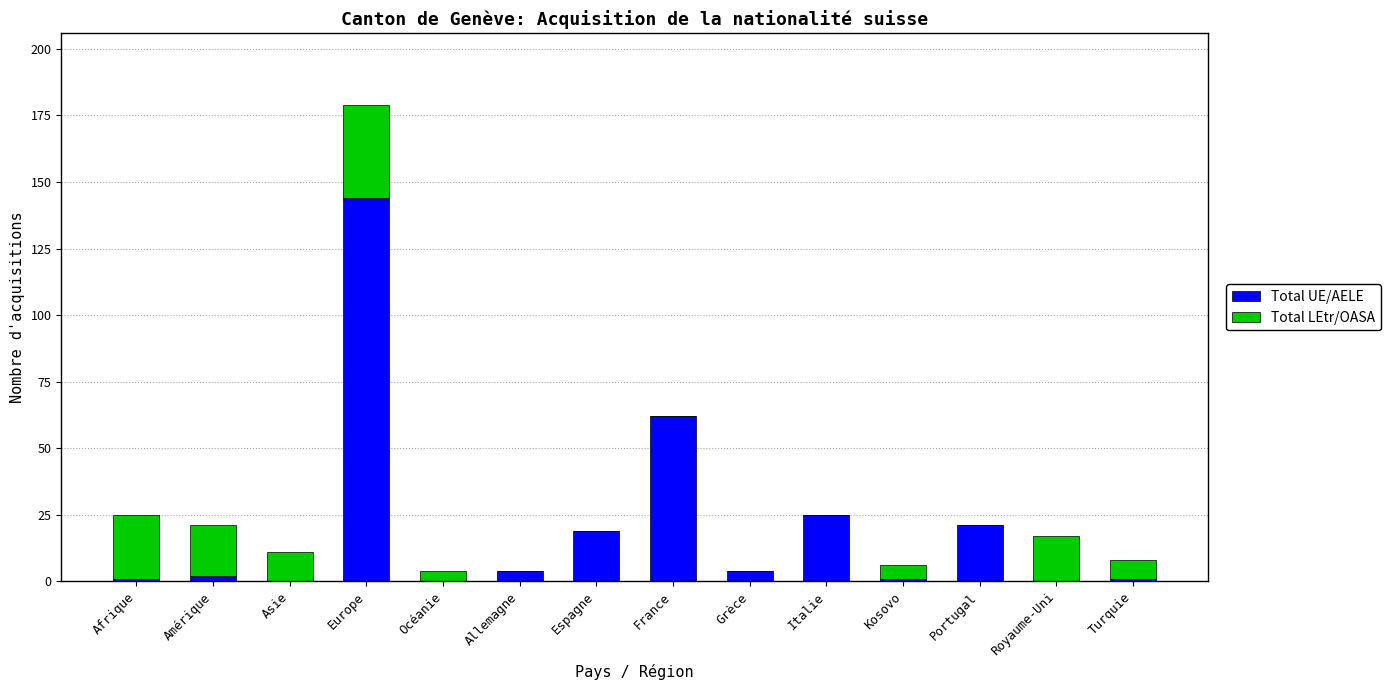

Is it true that Total UE/AELE equals 26 at Espagne?

False